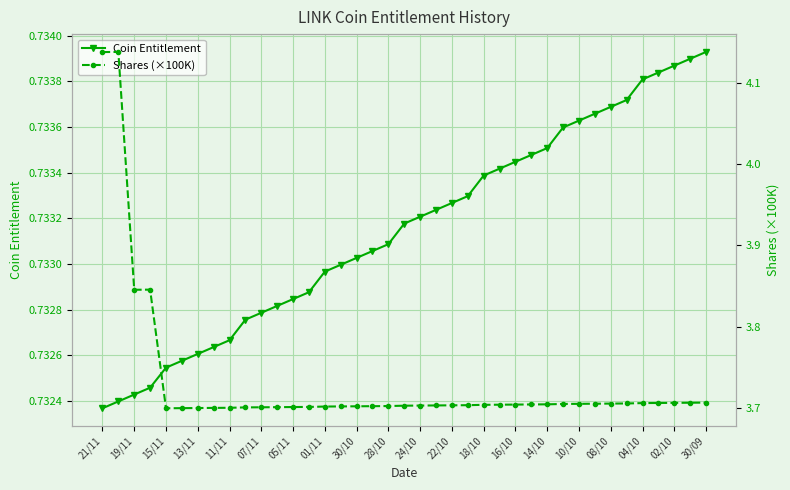

What is the difference between the maximum and second lowest values in the Shares (×100K) series?

0.4